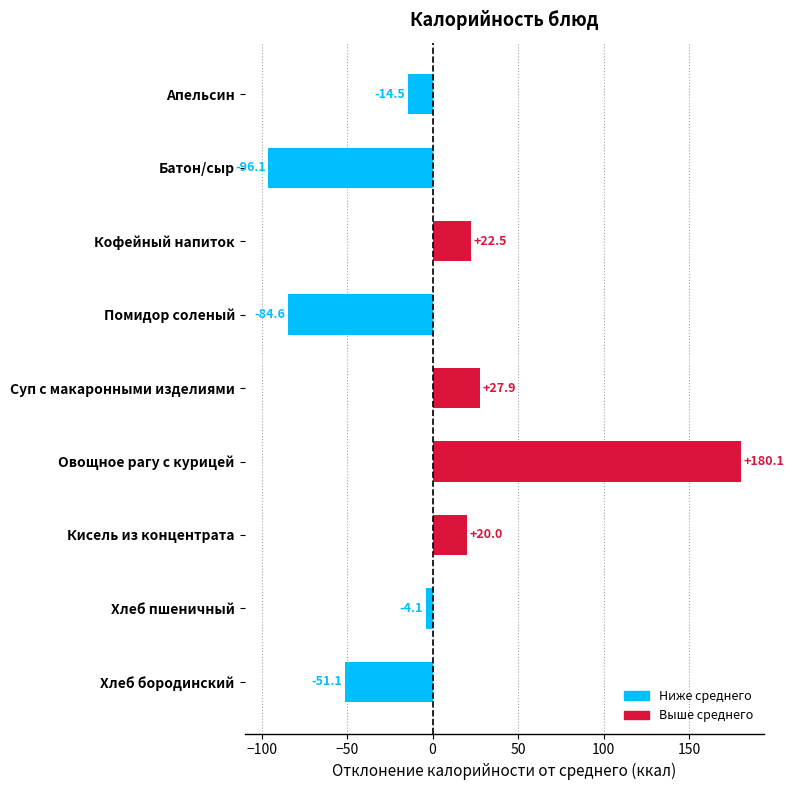

The chart shows a value of -4.6 at Апельсин. True or false?

False